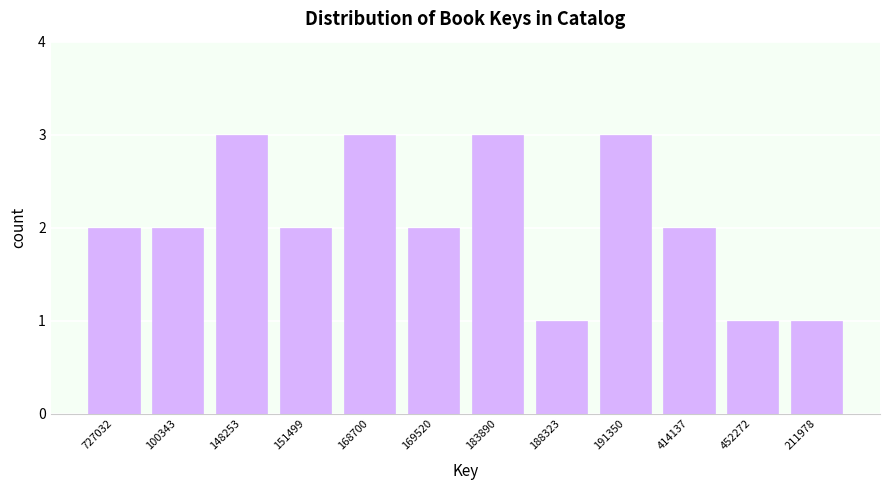

Reading right to left, what are all the values shown in this chart?

211978=1	452272=1	414137=2	191350=3	188323=1	183890=3	169520=2	168700=3	151499=2	148253=3	100343=2	727032=2